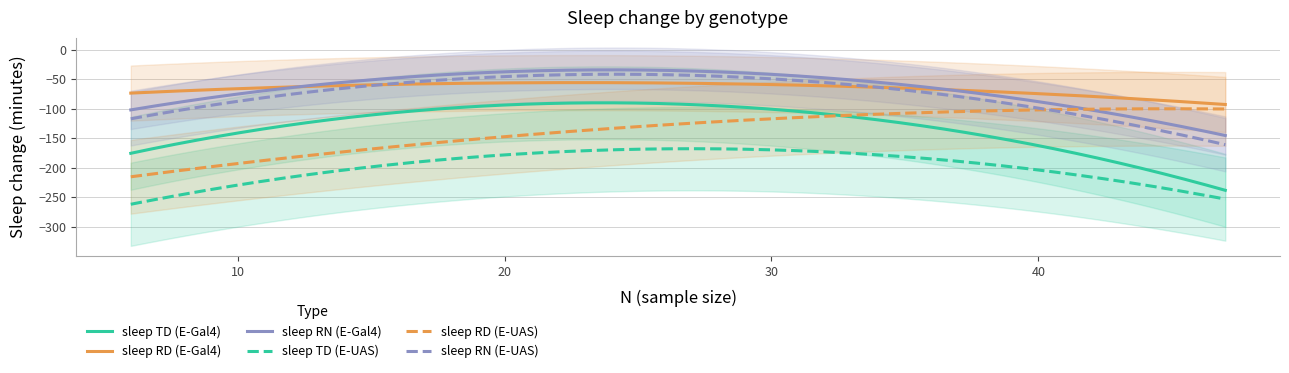

What is the average value of the sleep RD (E-Gal4) series?

-62.5